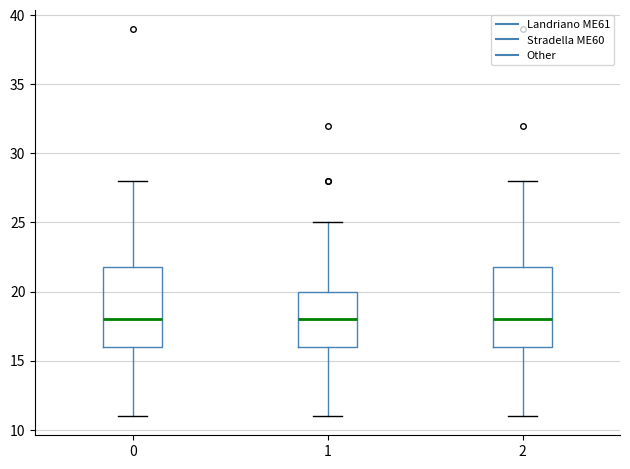

Reading left to right, transcribe this box plot: for each box, give where its median line is, the range the box spans, and where its two whiskers end, as read against the y-axis. The values are not printed on the chart, so give them approximately, as read against the axis.

0: median 18, box 16 to 22, whiskers 11 to 28
1: median 18, box 16 to 20, whiskers 11 to 25
2: median 18, box 16 to 22, whiskers 11 to 28